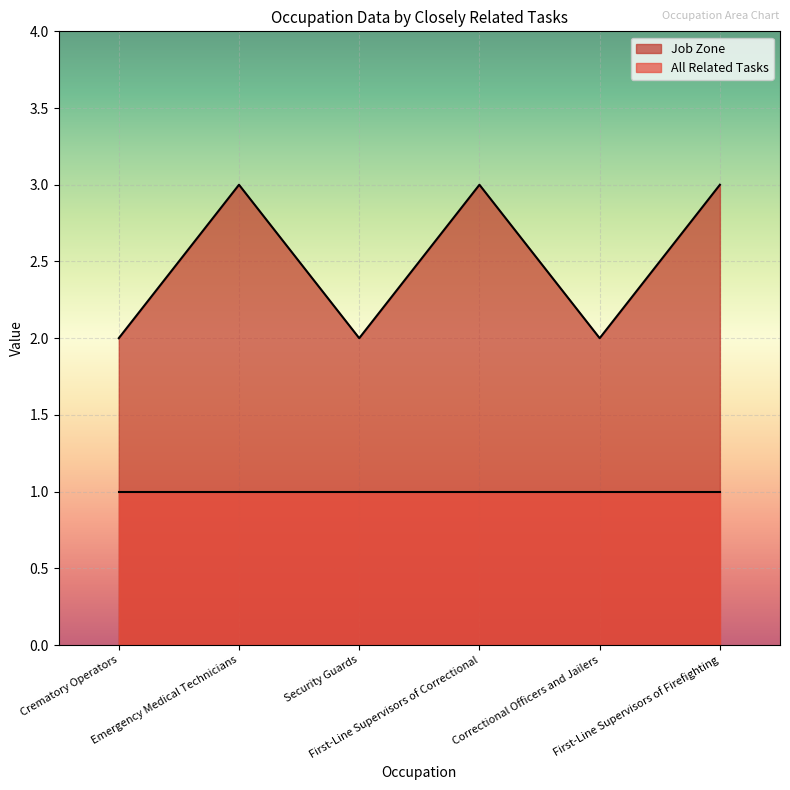

List the labels in order of value, largest first.

Emergency Medical Technicians, First-Line Supervisors of Correctional, First-Line Supervisors of Firefighting, Crematory Operators, Security Guards, Correctional Officers and Jailers